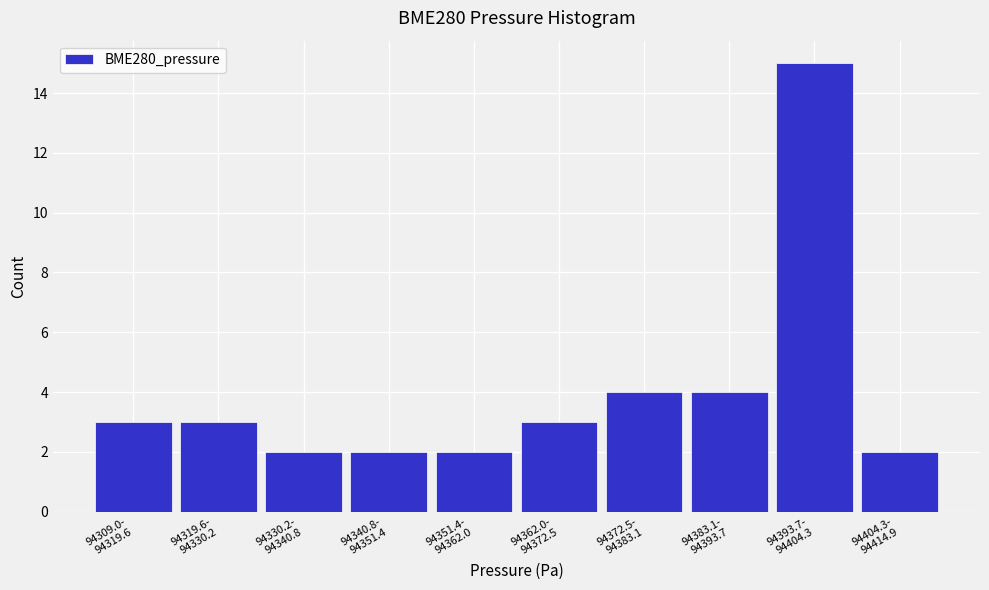

Reading left to right, transcribe all the data shown in this chart.

3	3	2	2	2	3	4	4	15	2